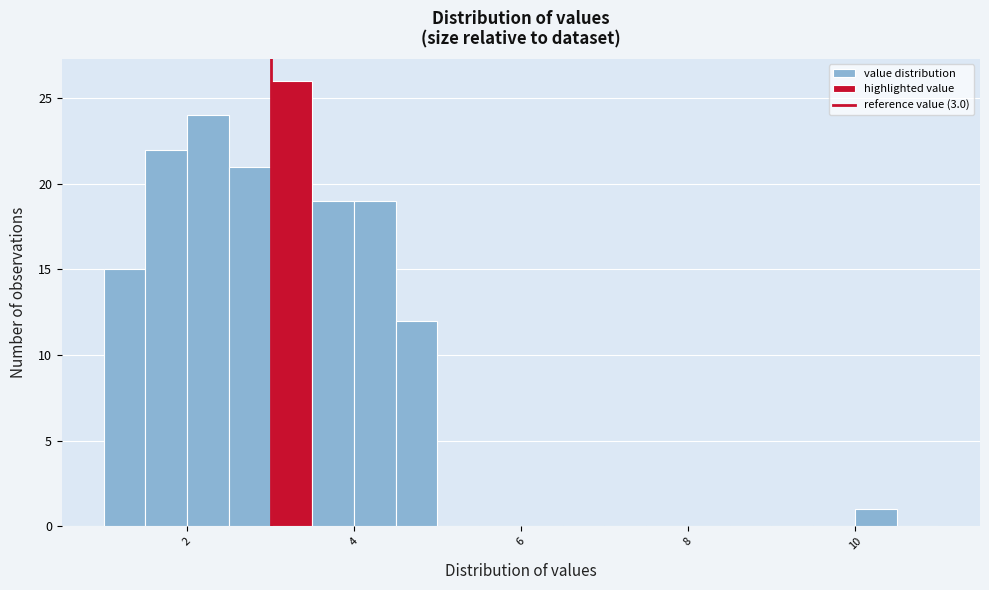

Read against the x-axis, roughly where is the centre of the tallest bar?

3.2